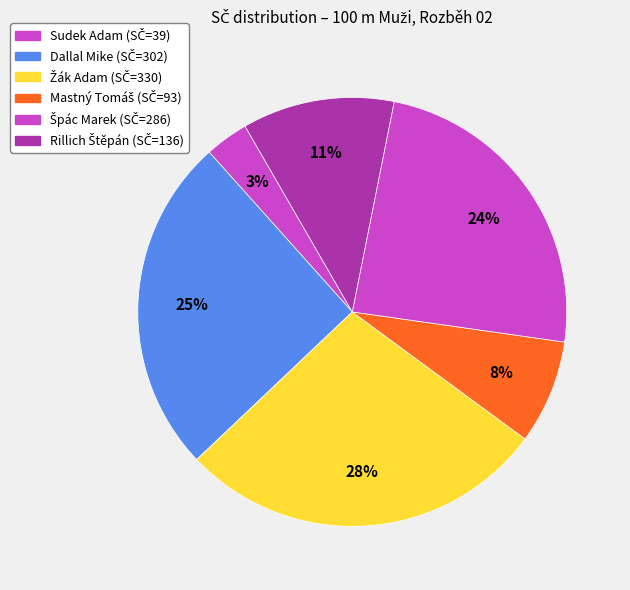

Count the number of slices in the pie.

6